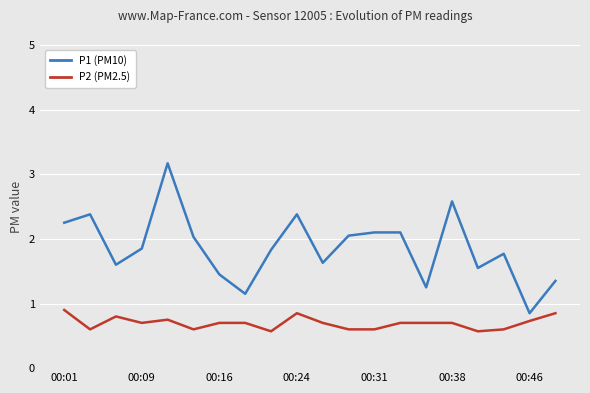

True or false: P1 (PM10) and P2 (PM2.5) cross at least once.

False